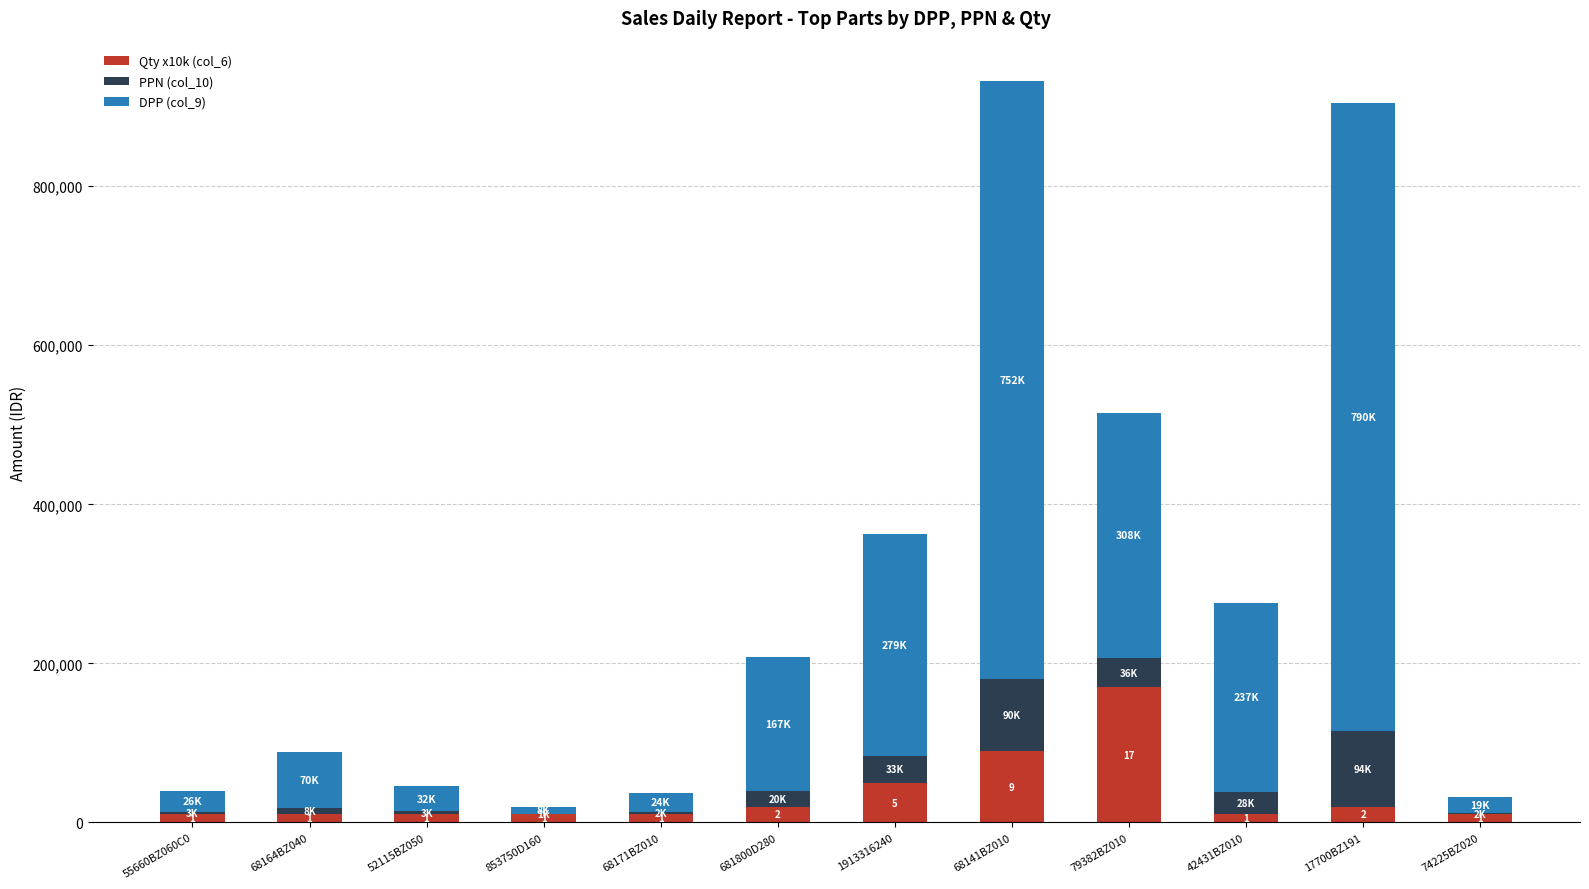

What is the total value across all series at 681800D280?

207929.3